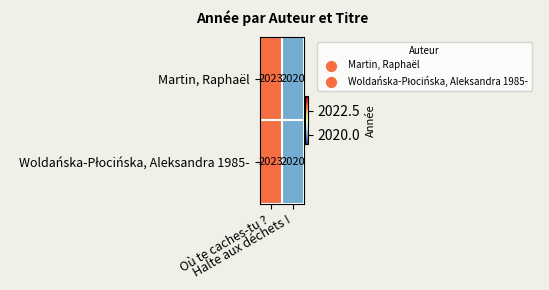

What is the greatest value displayed?

2023